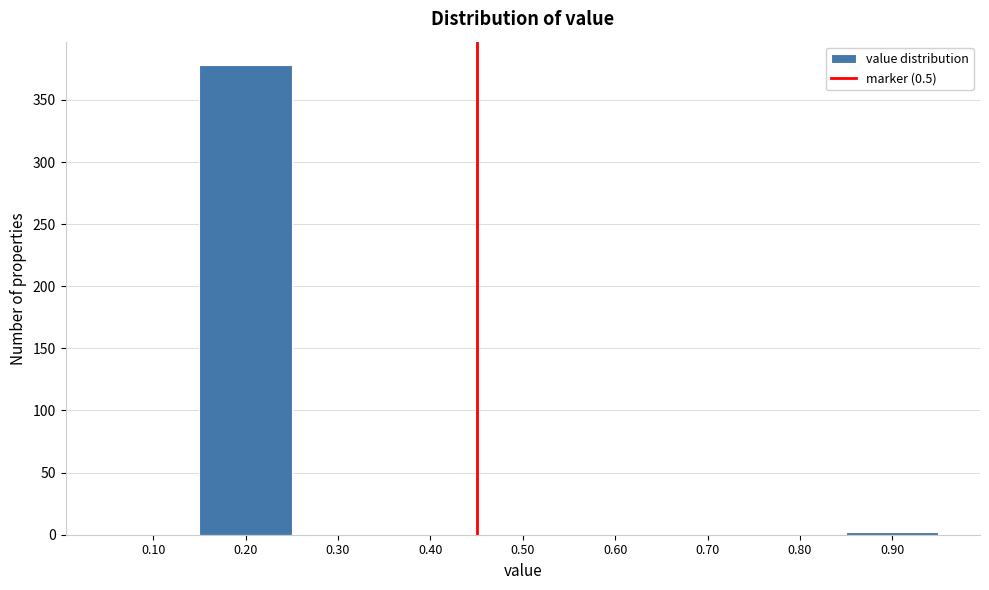

Reading left to right, transcribe all the data shown in this chart.

0.10=0	0.20=378	0.30=0	0.40=0	0.50=0	0.60=0	0.70=0	0.80=0	0.90=2